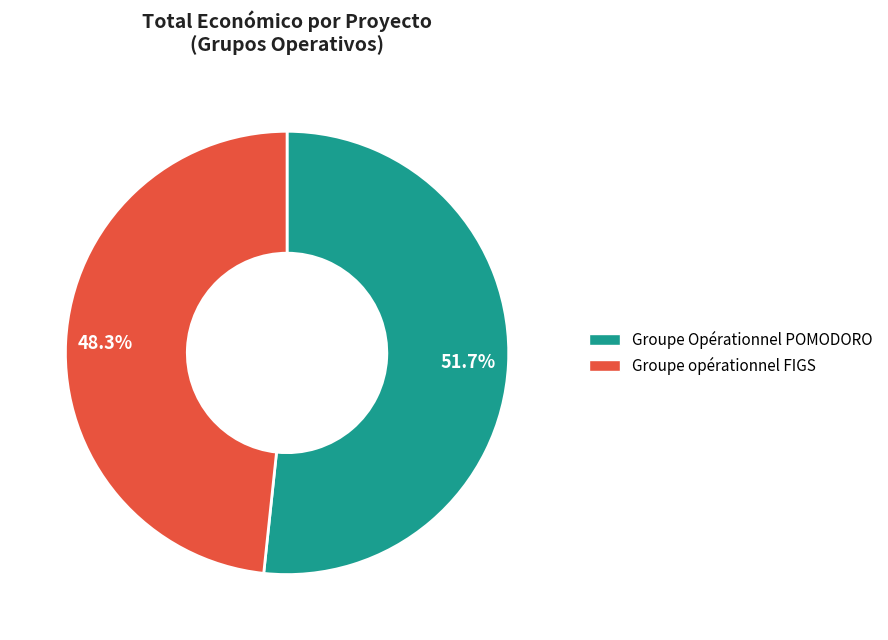

What percentage do Groupe opérationnel FIGS and Groupe Opérationnel POMODORO together represent?

100.0%